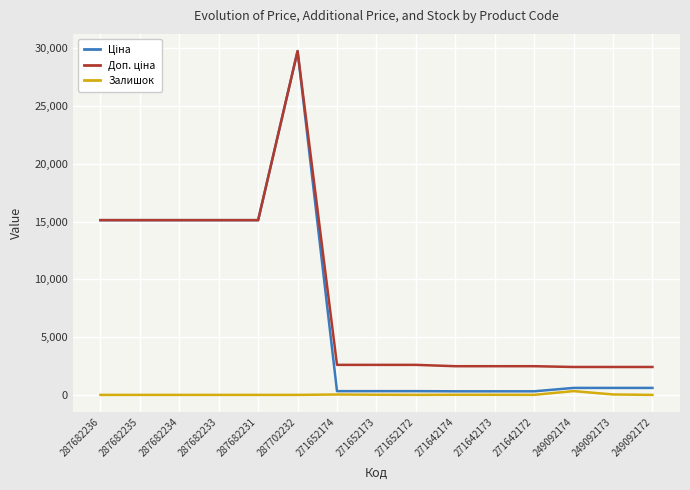

Which category has the highest value across all series?

287702232